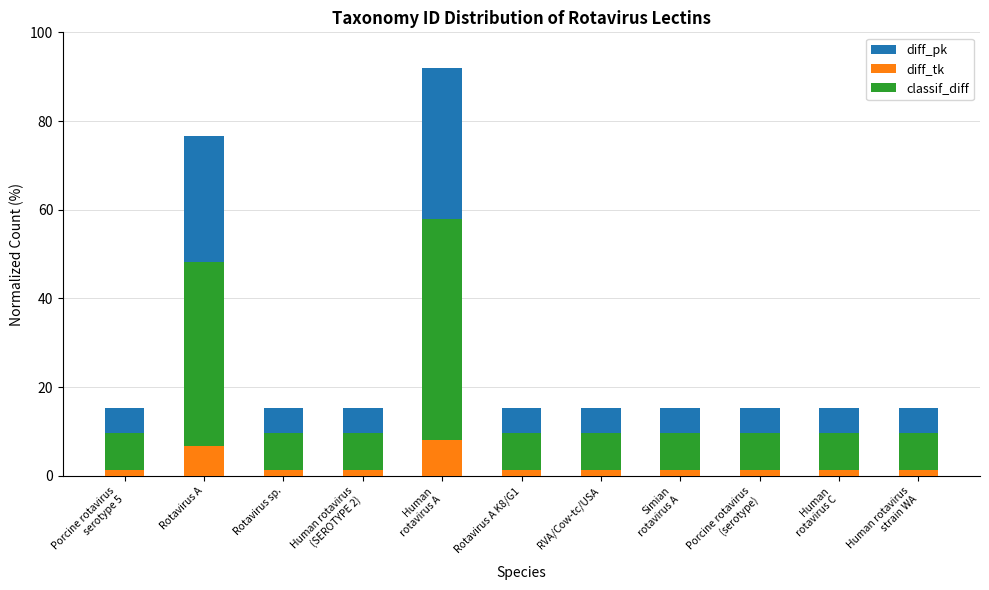

Is it true that diff_tk equals 0.7 at Porcine rotavirus
(serotype)?

False